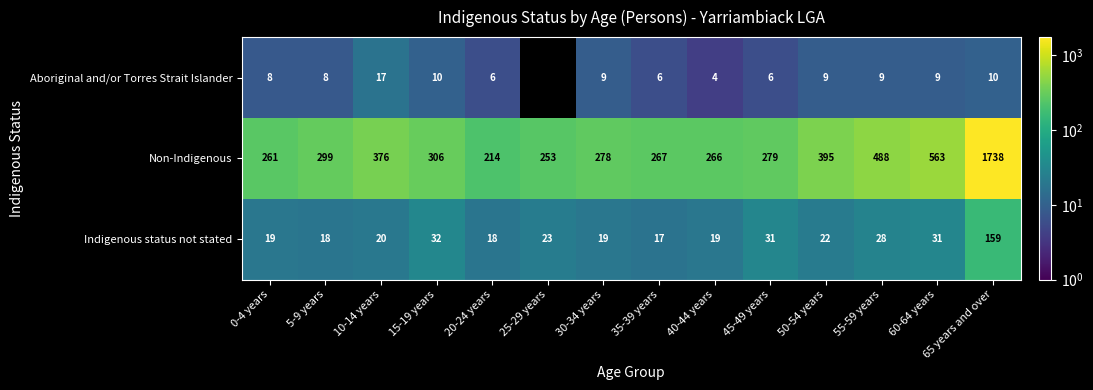

At which label does Non-Indigenous reach its minimum?

20-24 years